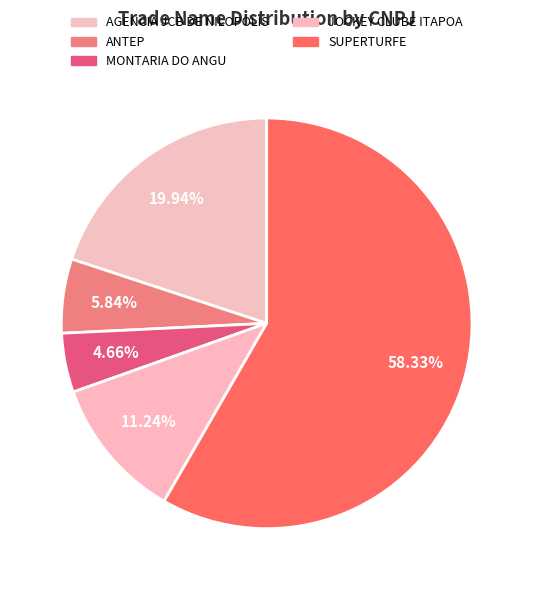

What percentage is NOT represented by JOCKEY CLUBE ITAPOA?

88.8%